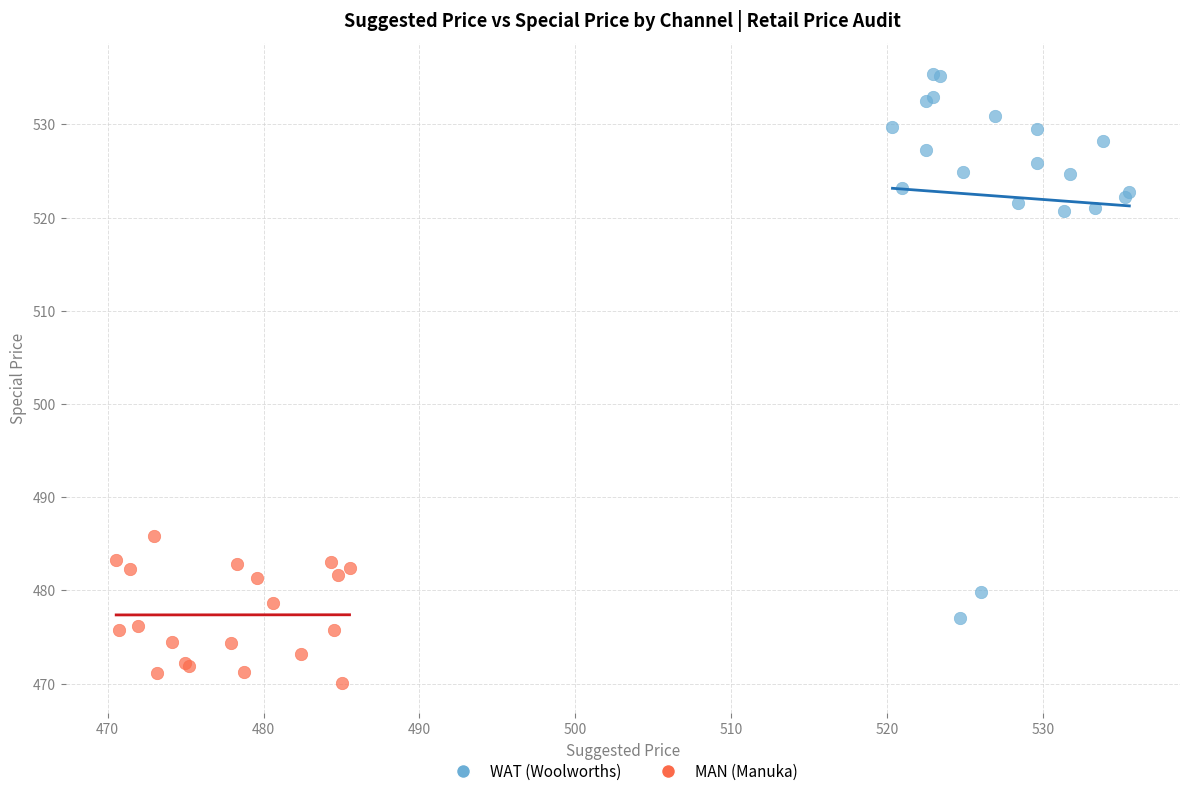

Which series has the widest spread of Y values?

WAT (Woolworths)